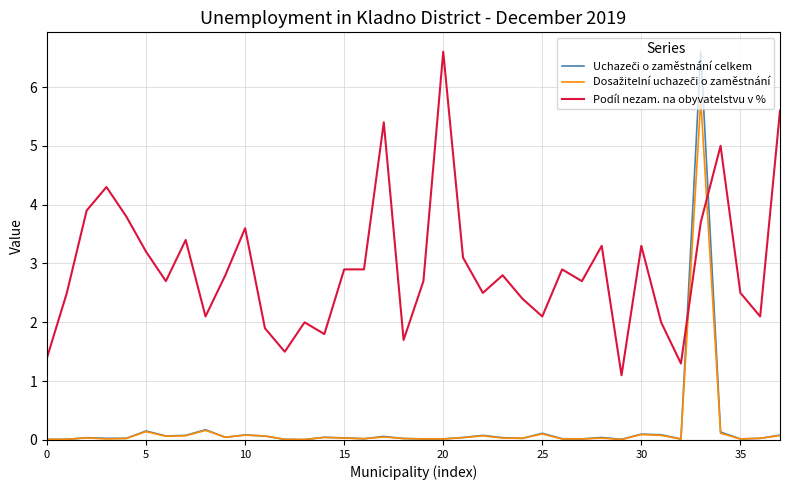

What is the greatest value displayed?

6.6